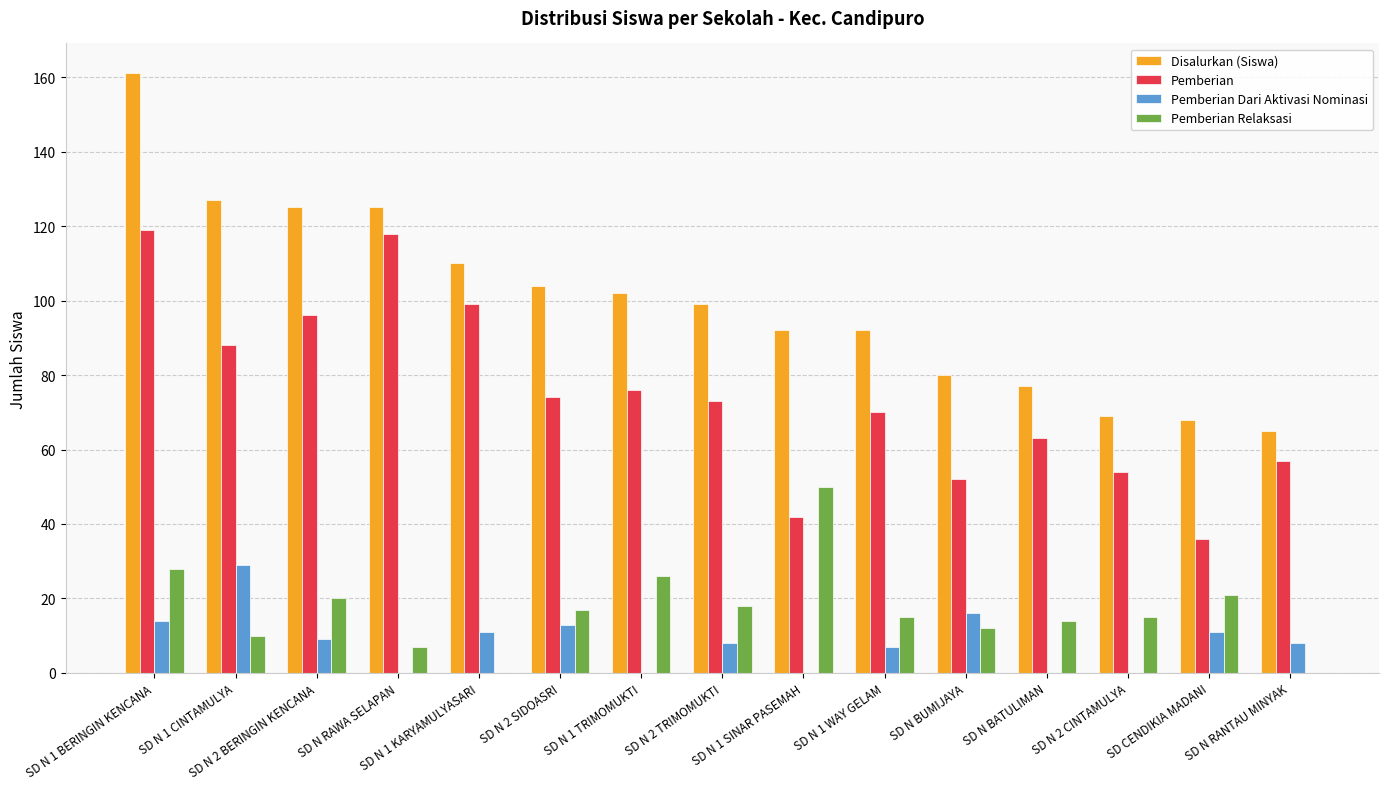

How many groups of bars are there?

15